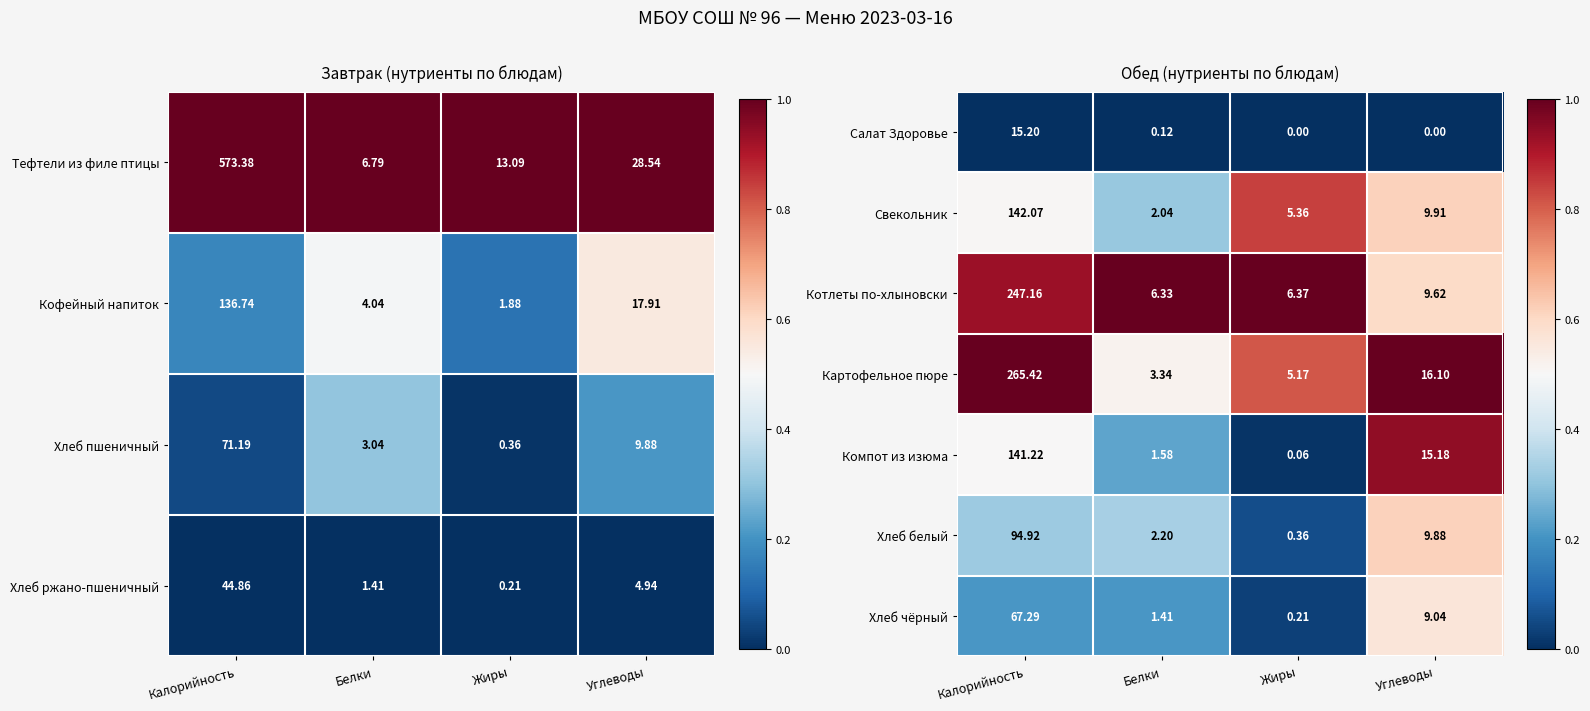

Rank the categories by Хлеб белый value from lowest to highest.

Жиры, Белки, Углеводы, Калорийность